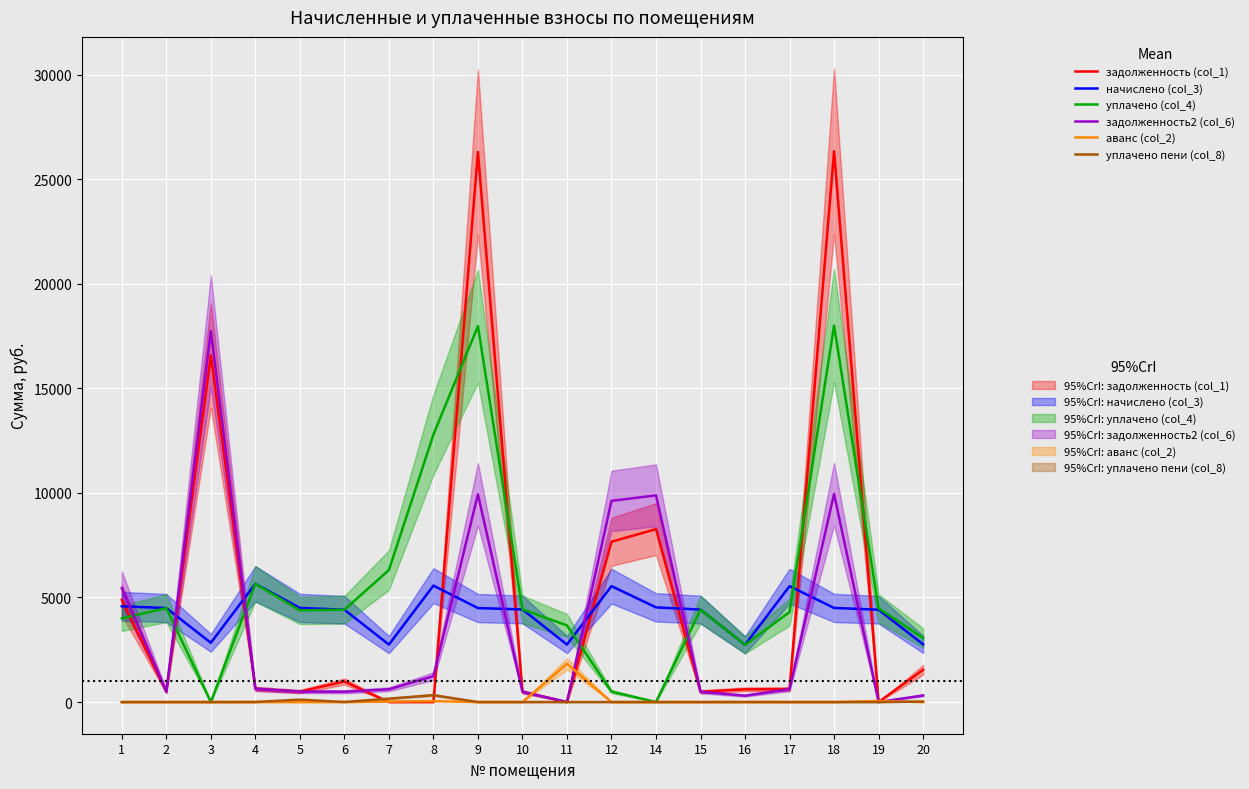

Which series ends up on top after the final intersection of уплачено пени (col_8) and аванс (col_2)?

уплачено пени (col_8)